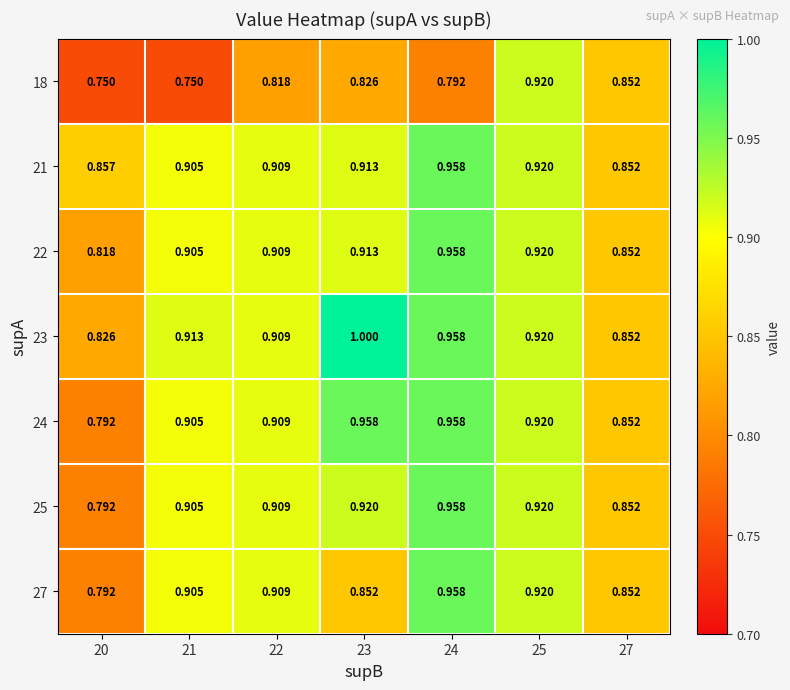

Is the value of 24 at 22 greater than the value of 27 at 25?

No